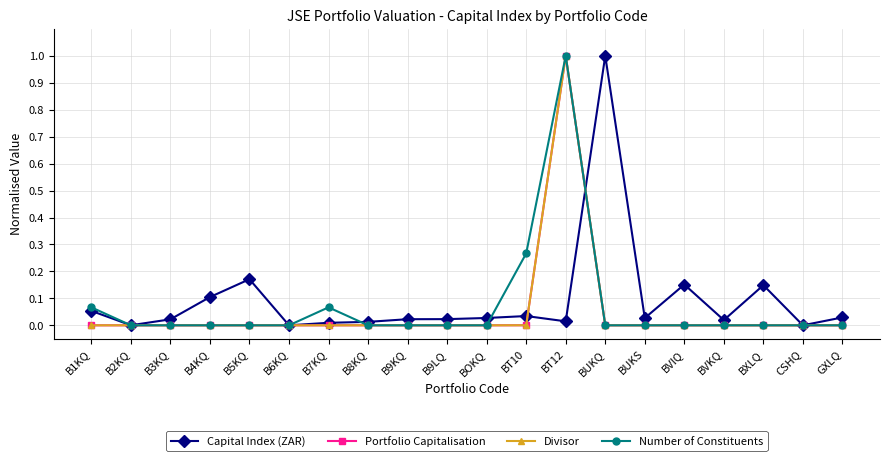

How many categories are shown in the chart?

20